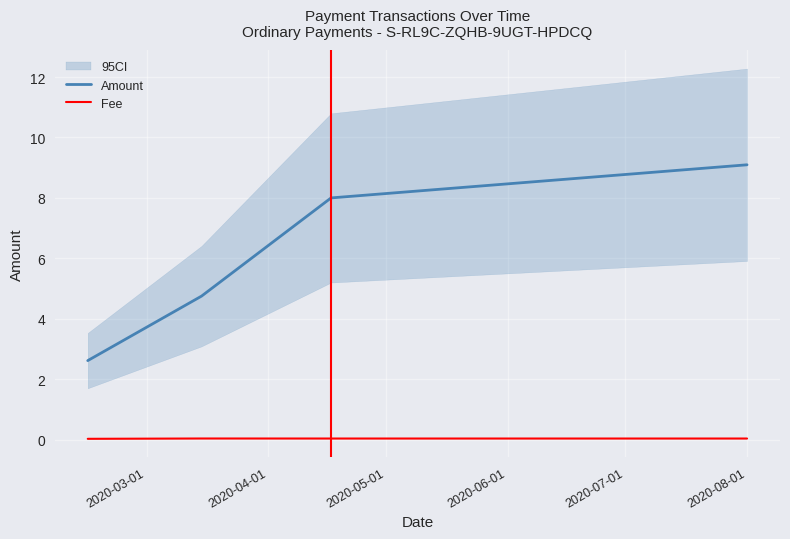

Count the Fee values in the range 0 to 1.

4